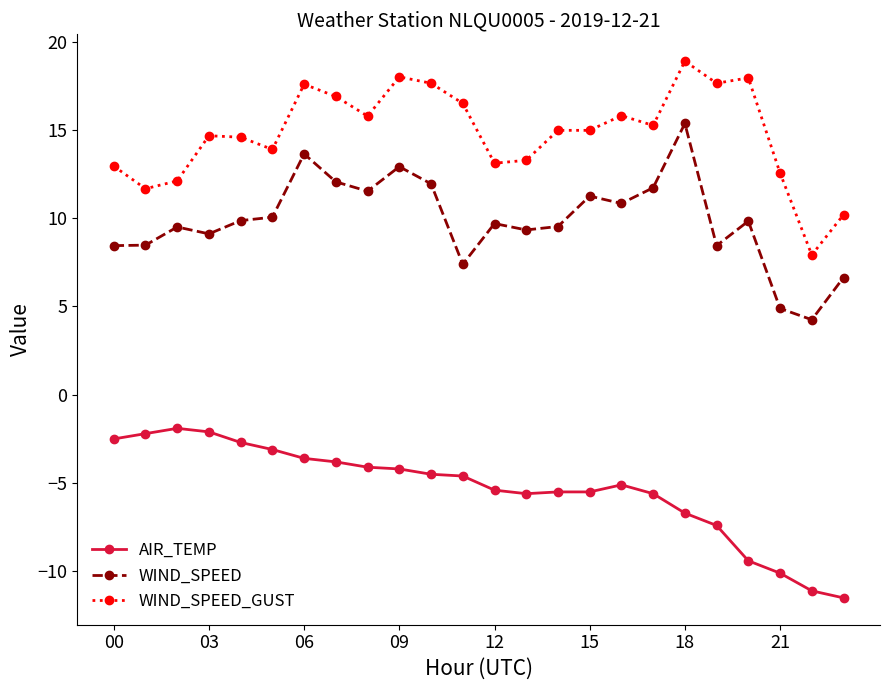

What is the maximum value for WIND_SPEED?

15.4